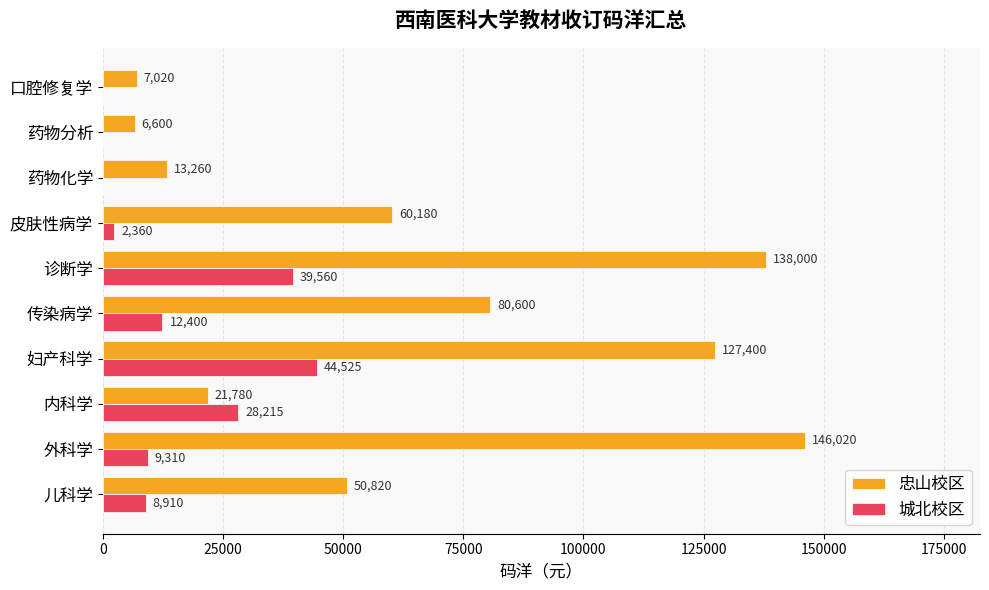

Which series has the largest total across all categories?

忠山校区